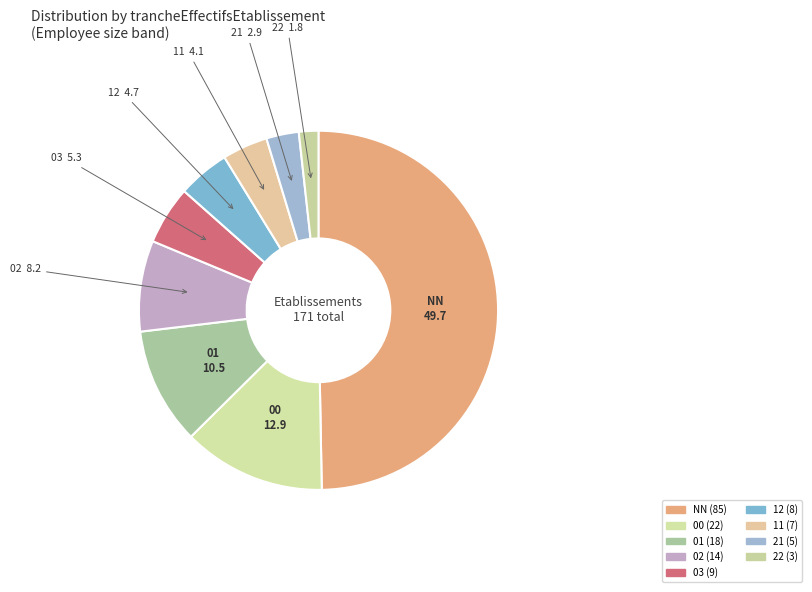

Combined, do 11 and 00 account for over 50%?

No